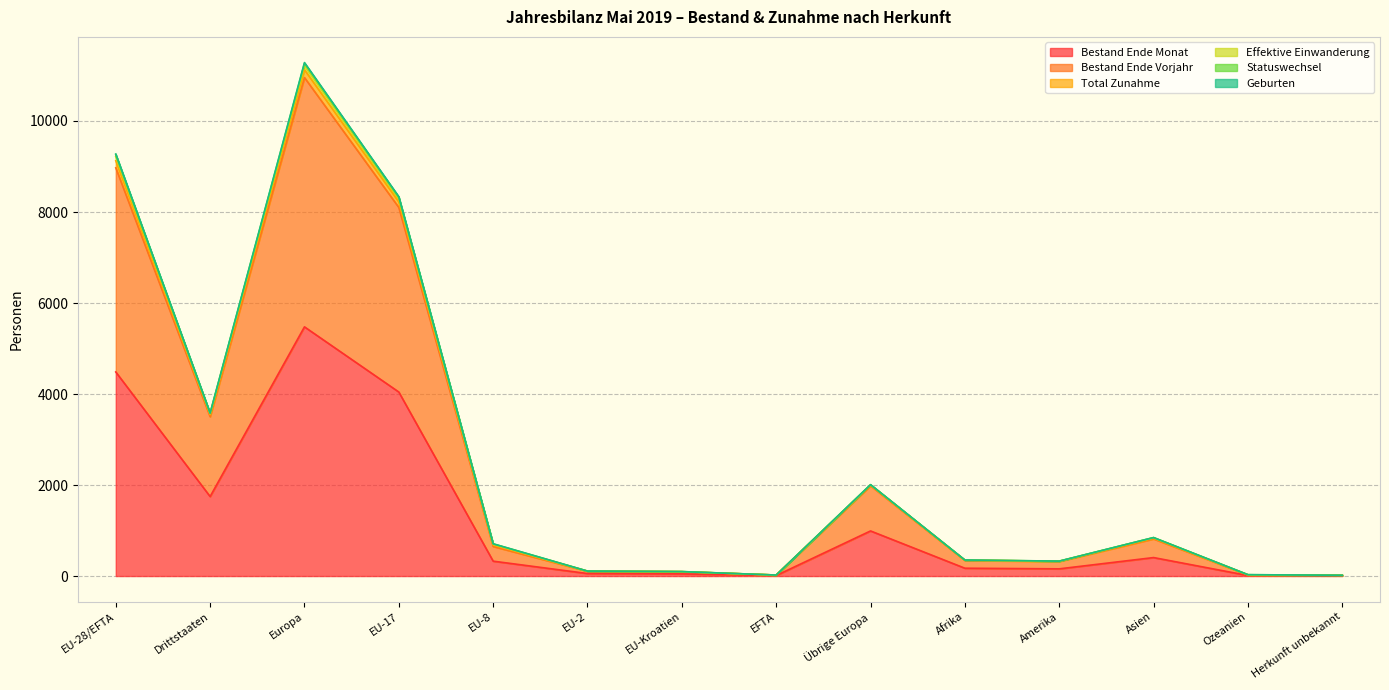

True or false: Bestand Ende Vorjahr and Total Zunahme cross at least once.

False